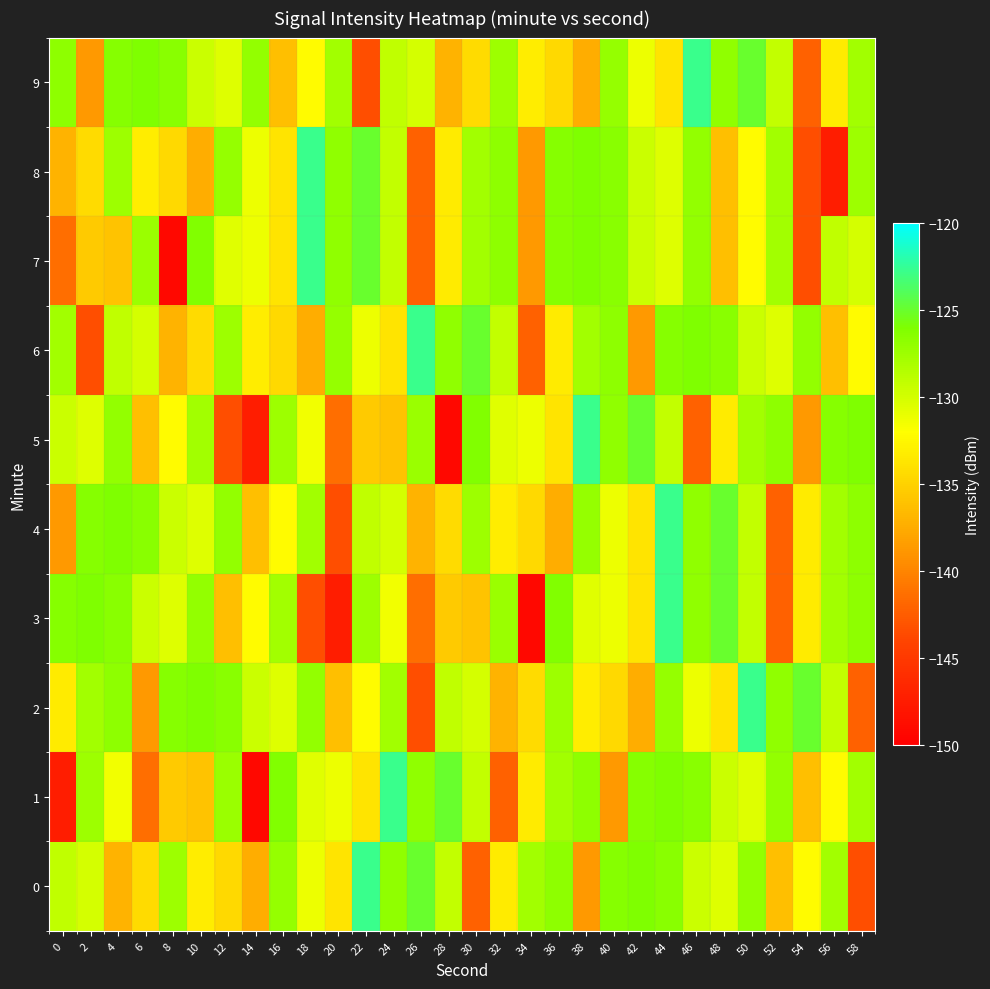

Reading right to left, what are all the values shown in this chart?

0: 58=-143.3	56=-127.6	54=-132.2	52=-136.2	50=-127.0	48=-130.5	46=-129.6	44=-126.5	42=-126.1	40=-126.3	38=-138.6	36=-126.8	34=-127.7	32=-133.3	30=-142.2	28=-129.2	26=-125.0	24=-126.8	22=-122.7	20=-133.8	18=-131.2	16=-127.0	14=-137.4	12=-134.4	10=-133.2	8=-127.4	6=-134.4	4=-137.0	2=-130.0	0=-129.1
1: 58=-127.6	56=-132.2	54=-136.2	52=-127.0	50=-130.5	48=-129.6	46=-126.5	44=-126.1	42=-126.3	40=-138.6	38=-126.8	36=-127.7	34=-133.3	32=-142.2	30=-129.2	28=-125.0	26=-126.8	24=-122.7	22=-133.8	20=-131.2	18=-130.6	16=-126.1	14=-149.3	12=-127.4	10=-136.0	8=-135.5	6=-141.4	4=-131.4	2=-127.4	0=-147.3
2: 58=-142.2	56=-129.2	54=-125.0	52=-126.8	50=-122.7	48=-133.8	46=-131.2	44=-127.0	42=-137.4	40=-134.4	38=-133.2	36=-127.4	34=-134.4	32=-137.0	30=-130.0	28=-129.1	26=-143.3	24=-127.6	22=-132.2	20=-136.2	18=-127.0	16=-130.5	14=-129.6	12=-126.5	10=-126.1	8=-126.3	6=-138.6	4=-126.8	2=-127.7	0=-133.3
3: 58=-126.8	56=-127.7	54=-133.3	52=-142.2	50=-129.2	48=-125.0	46=-126.8	44=-122.7	42=-133.8	40=-131.2	38=-130.6	36=-126.1	34=-149.3	32=-127.4	30=-136.0	28=-135.5	26=-141.4	24=-131.4	22=-127.4	20=-147.3	18=-143.3	16=-127.6	14=-132.2	12=-136.2	10=-127.0	8=-130.5	6=-129.6	4=-126.5	2=-126.1	0=-126.3
4: 58=-126.8	56=-127.7	54=-133.3	52=-142.2	50=-129.2	48=-125.0	46=-126.8	44=-122.7	42=-133.8	40=-131.2	38=-127.0	36=-137.4	34=-134.4	32=-133.2	30=-127.4	28=-134.4	26=-137.0	24=-130.0	22=-129.1	20=-143.3	18=-127.6	16=-132.2	14=-136.2	12=-127.0	10=-130.5	8=-129.6	6=-126.5	4=-126.1	2=-126.3	0=-138.6
5: 58=-126.1	56=-126.3	54=-138.6	52=-126.8	50=-127.7	48=-133.3	46=-142.2	44=-129.2	42=-125.0	40=-126.8	38=-122.7	36=-133.8	34=-131.2	32=-130.6	30=-126.1	28=-149.3	26=-127.4	24=-136.0	22=-135.5	20=-141.4	18=-131.4	16=-127.4	14=-147.3	12=-143.3	10=-127.6	8=-132.2	6=-136.2	4=-127.0	2=-130.5	0=-129.6
6: 58=-132.2	56=-136.2	54=-127.0	52=-130.5	50=-129.6	48=-126.5	46=-126.1	44=-126.3	42=-138.6	40=-126.8	38=-127.7	36=-133.3	34=-142.2	32=-129.2	30=-125.0	28=-126.8	26=-122.7	24=-133.8	22=-131.2	20=-127.0	18=-137.4	16=-134.4	14=-133.2	12=-127.4	10=-134.4	8=-137.0	6=-130.0	4=-129.1	2=-143.3	0=-127.6
7: 58=-130.0	56=-129.1	54=-143.3	52=-127.6	50=-132.2	48=-136.2	46=-127.0	44=-130.5	42=-129.6	40=-126.5	38=-126.1	36=-126.3	34=-138.6	32=-126.8	30=-127.7	28=-133.3	26=-142.2	24=-129.2	22=-125.0	20=-126.8	18=-122.7	16=-133.8	14=-131.2	12=-130.6	10=-126.1	8=-149.3	6=-127.4	4=-136.0	2=-135.5	0=-141.4
8: 58=-127.4	56=-147.3	54=-143.3	52=-127.6	50=-132.2	48=-136.2	46=-127.0	44=-130.5	42=-129.6	40=-126.5	38=-126.1	36=-126.3	34=-138.6	32=-126.8	30=-127.7	28=-133.3	26=-142.2	24=-129.2	22=-125.0	20=-126.8	18=-122.7	16=-133.8	14=-131.2	12=-127.0	10=-137.4	8=-134.4	6=-133.2	4=-127.4	2=-134.4	0=-137.0
9: 58=-127.7	56=-133.3	54=-142.2	52=-129.2	50=-125.0	48=-126.8	46=-122.7	44=-133.8	42=-131.2	40=-127.0	38=-137.4	36=-134.4	34=-133.2	32=-127.4	30=-134.4	28=-137.0	26=-130.0	24=-129.1	22=-143.3	20=-127.6	18=-132.2	16=-136.2	14=-127.0	12=-130.5	10=-129.6	8=-126.5	6=-126.1	4=-126.3	2=-138.6	0=-126.8